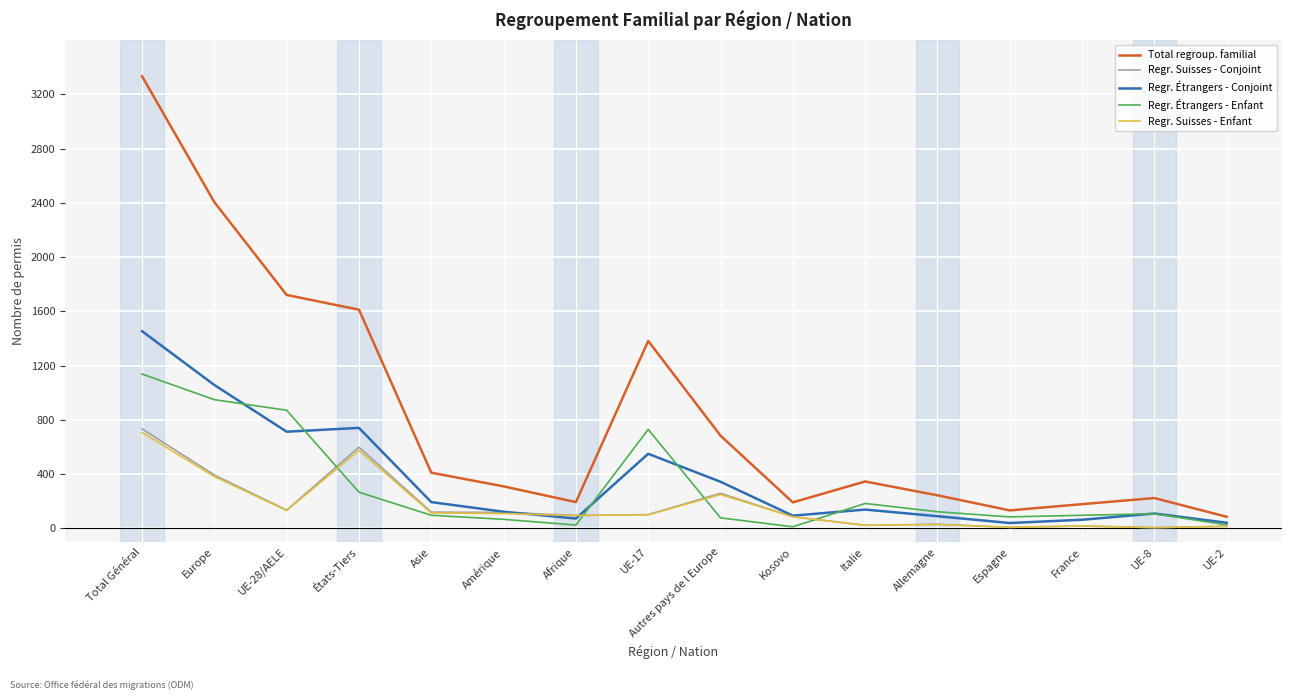

Count the number of categories in the chart.

16